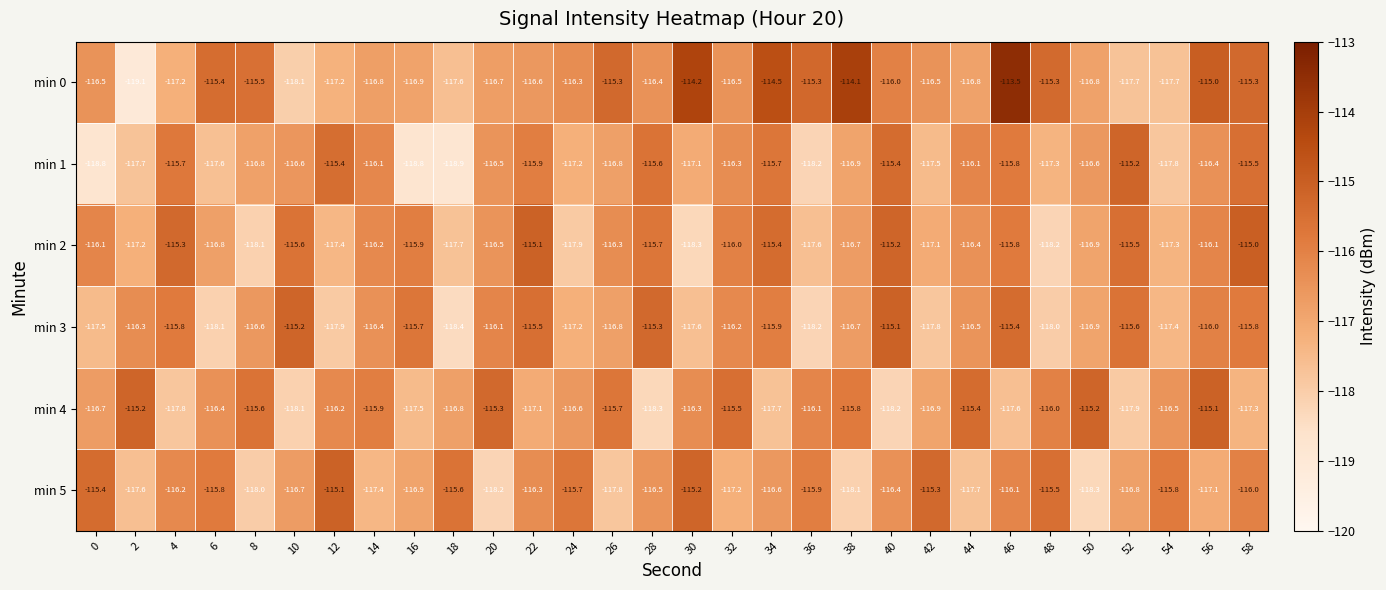

Rank the series at 18 from highest to lowest value.

min 5, min 4, min 0, min 2, min 3, min 1